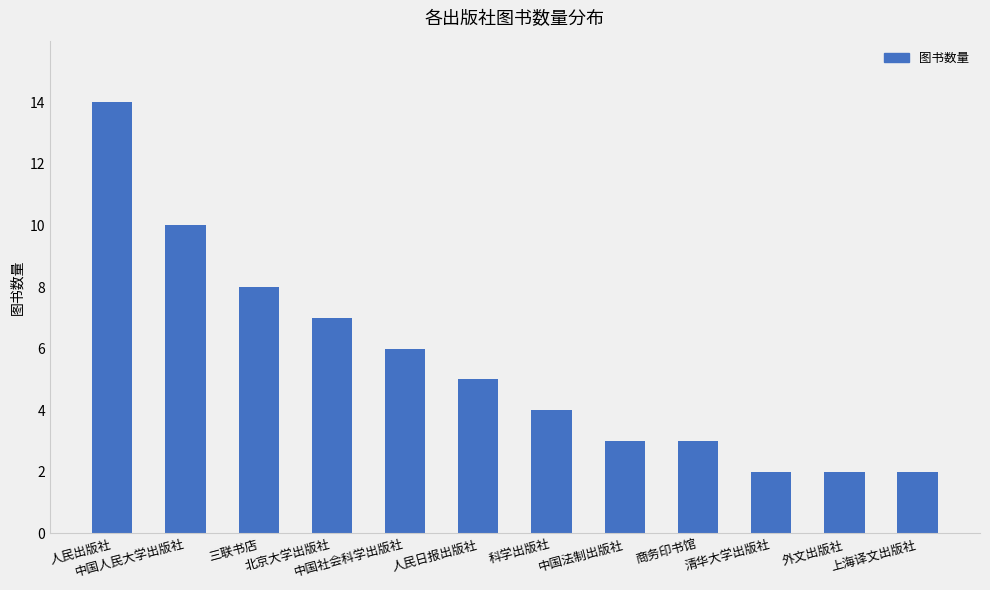

How many distinct data groups are displayed?

1